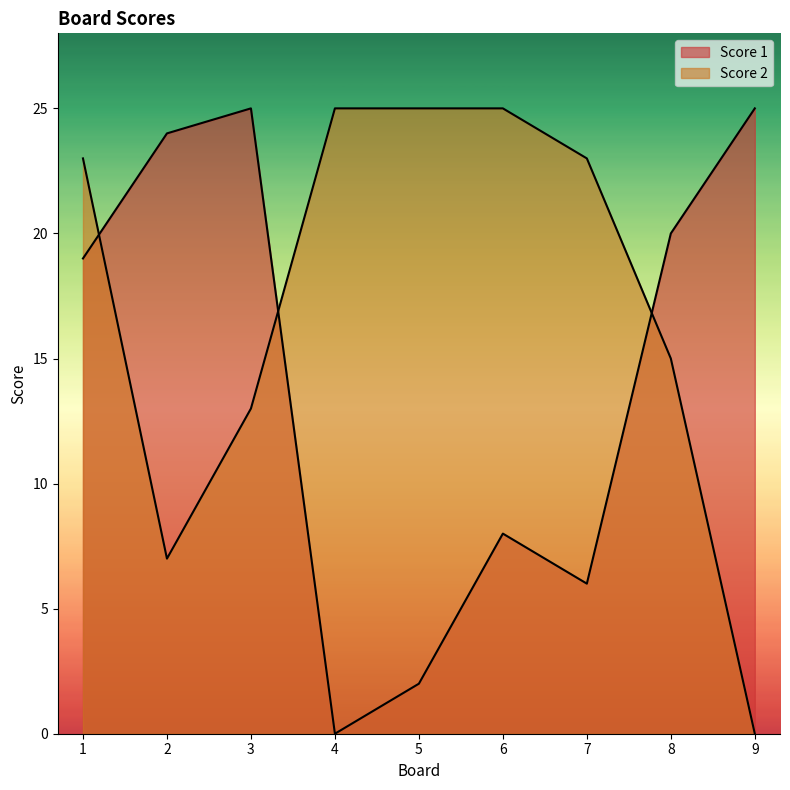

Which series changed the most between 8 and 9?

Score 2